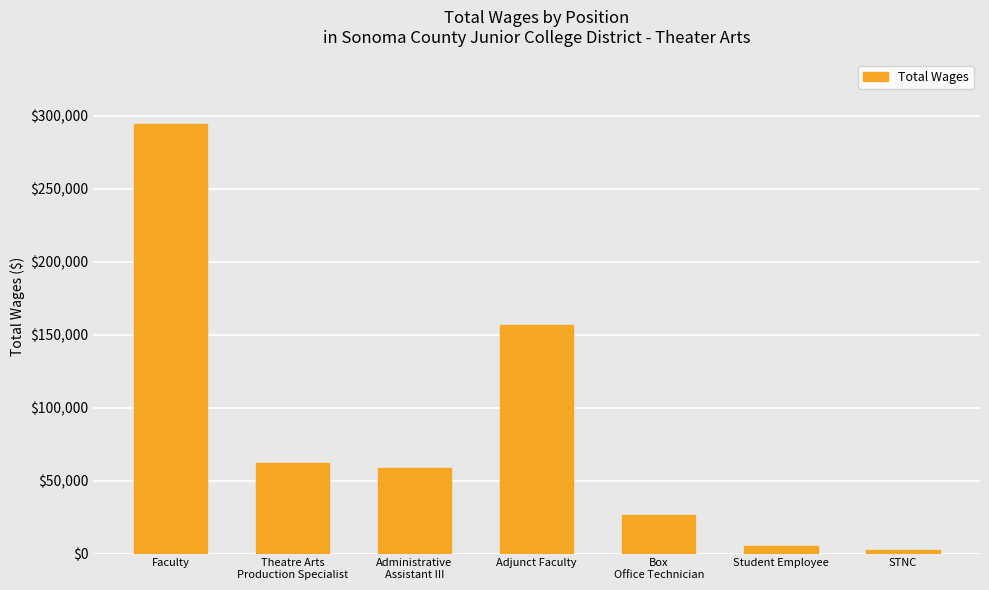

At which category does the chart reach its peak across all series?

Faculty